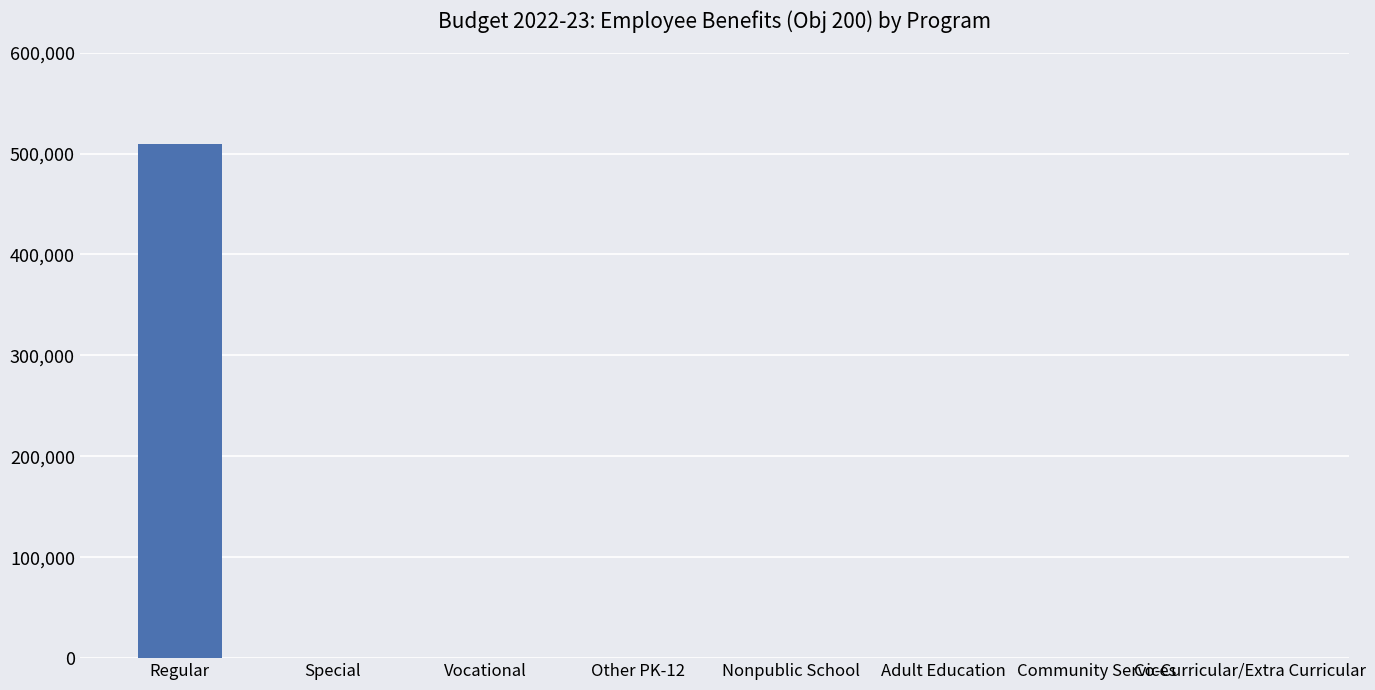

Between Co-Curricular/Extra Curricular and Regular, which is larger?

Regular